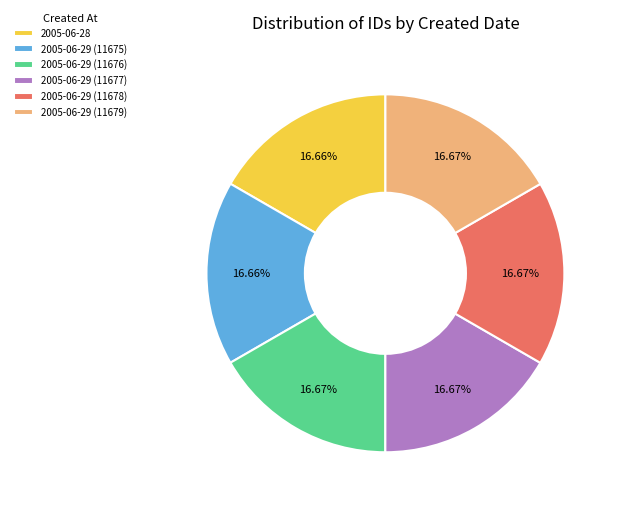

What portion of the pie excludes 2005-06-29 (11678)?

83.3%